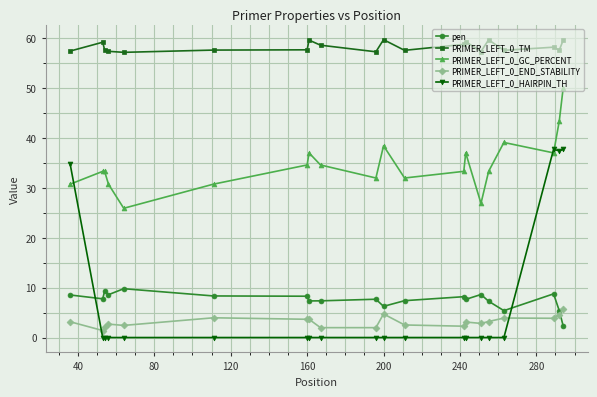

What is the maximum value shown in the chart?

59.7